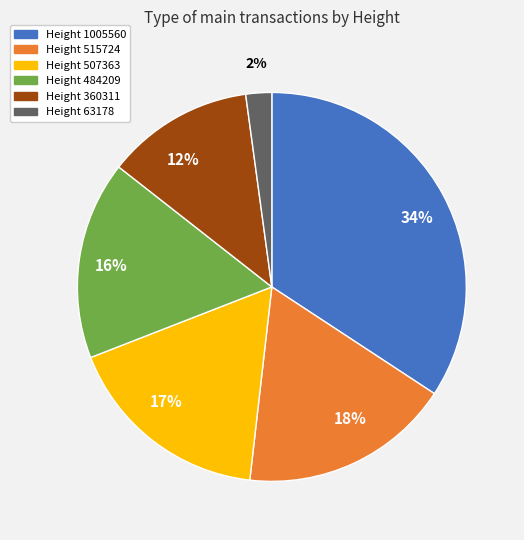

To the nearest percent, what is the average slice percentage?

17%